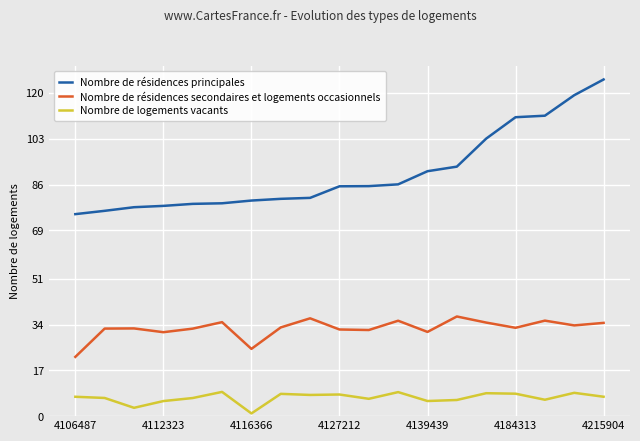

Which series has the largest total across all categories?

Nombre de résidences principales